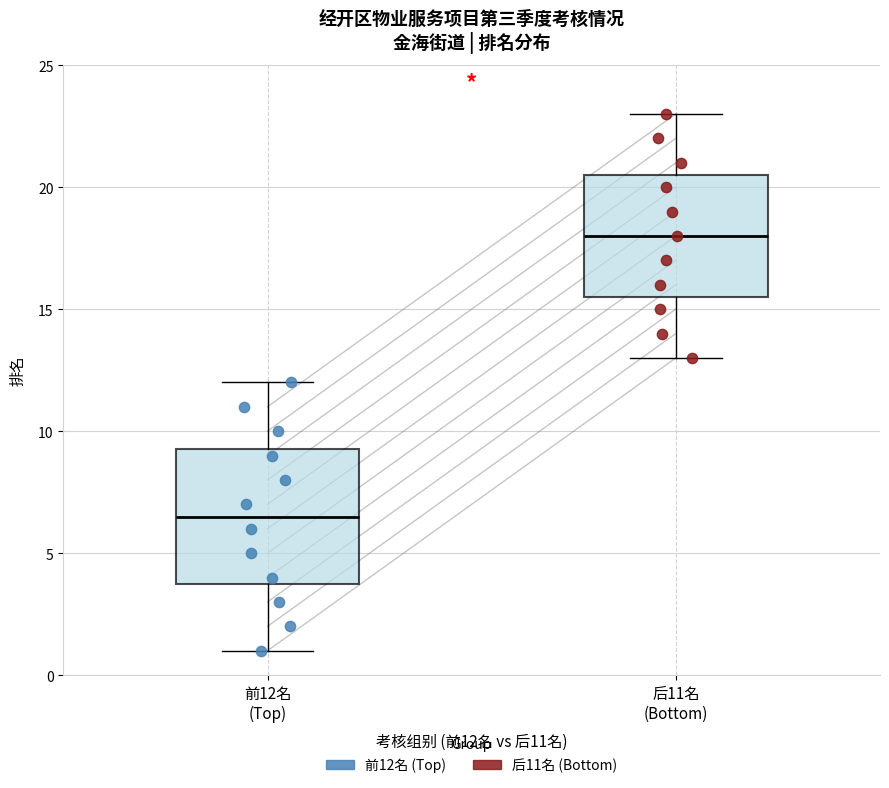

Reading left to right, read every box against the y-axis: the position of its median line, the range the box covers, and the ends of its whiskers. The values are not printed on the chart, so give them approximately, as read against the axis.

前12名 (Top): median 6.5, box 4.0 to 9.5, whiskers 1.0 to 12.0
后11名 (Bottom): median 18.0, box 15.5 to 20.5, whiskers 13.0 to 23.0